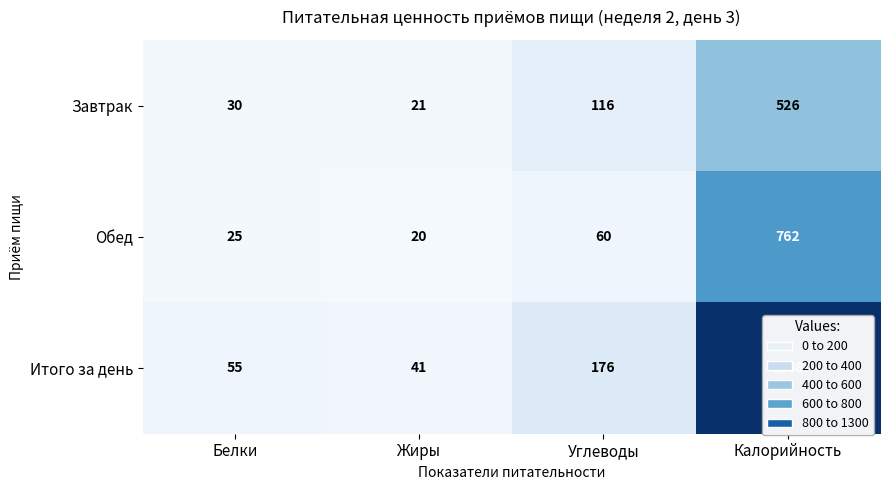

Which series has the largest range (max minus min)?

Итого за день